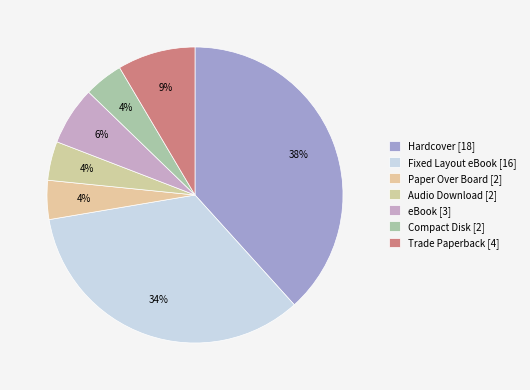

To the nearest percent, what portion does eBook represent?

6%